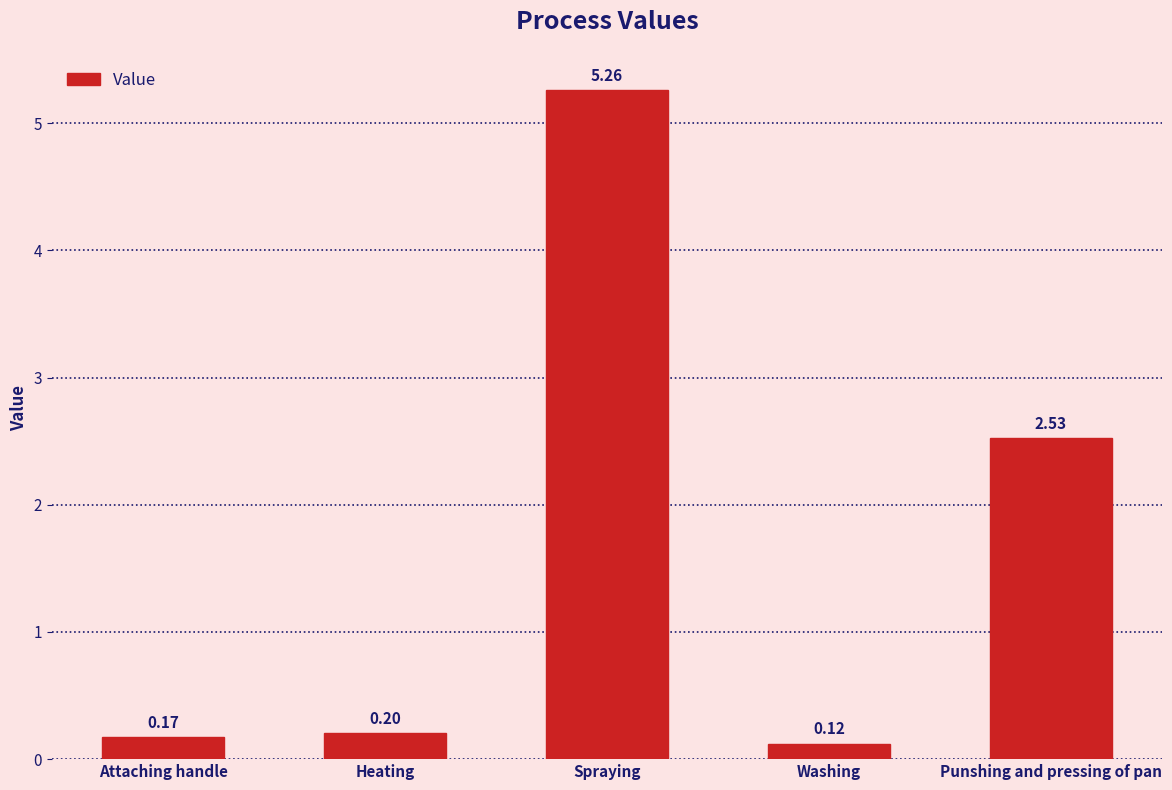

Which category has the highest value across all series?

Spraying